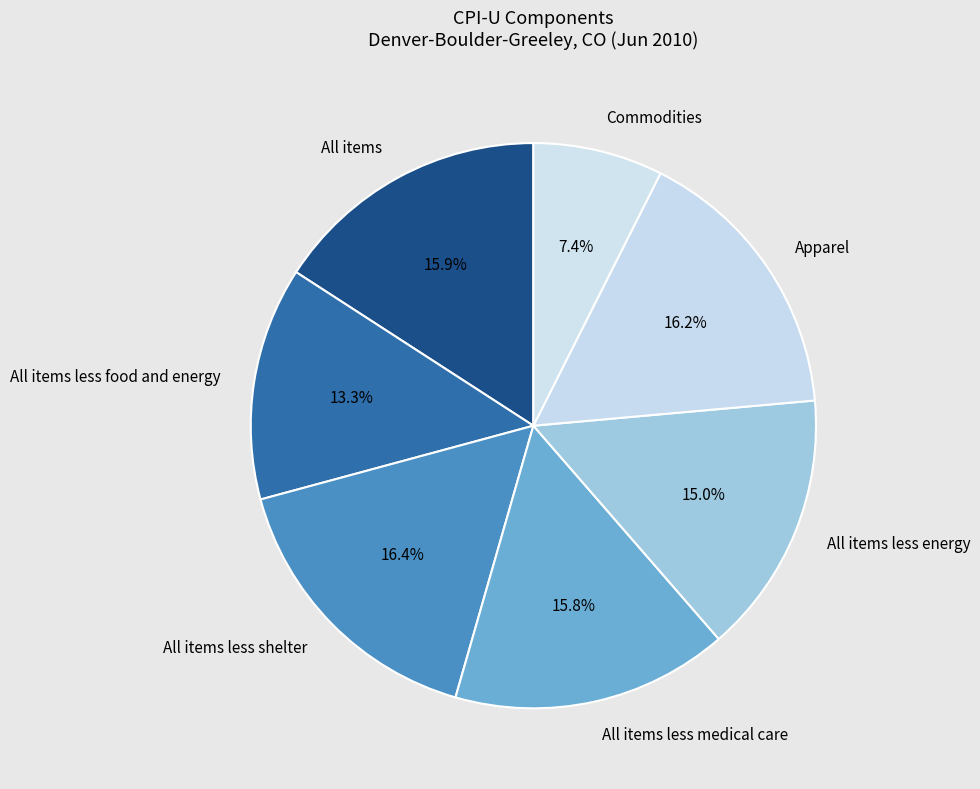

Count the number of slices in the pie.

7